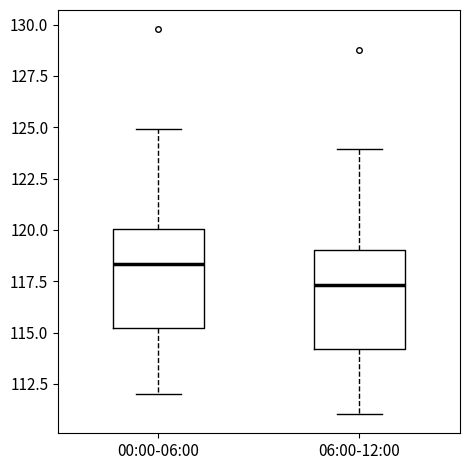

Which box has the lowest median line?

06:00-12:00